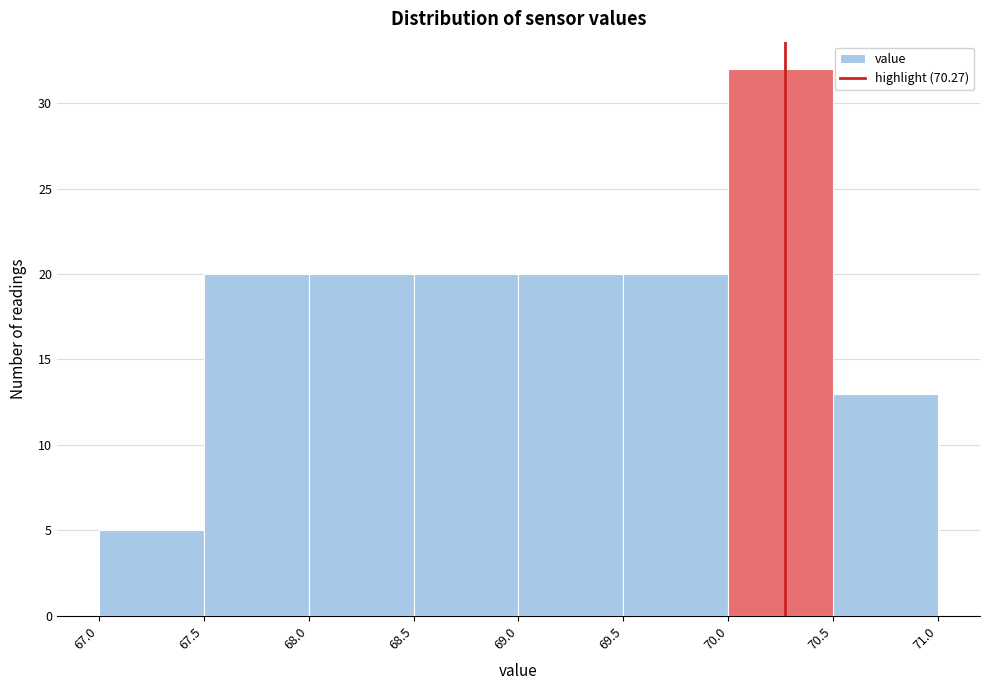

Reading left to right, transcribe this chart: for each bar, give the range it covers on the x-axis and its height. The values are not printed on the chart, so give them approximately, as read against the axis.

67.0 to 67.5: 5
67.5 to 68.0: 20
68.0 to 68.5: 20
68.5 to 69.0: 20
69.0 to 69.5: 20
69.5 to 70.0: 20
70.0 to 70.5: 32
70.5 to 71.0: 13